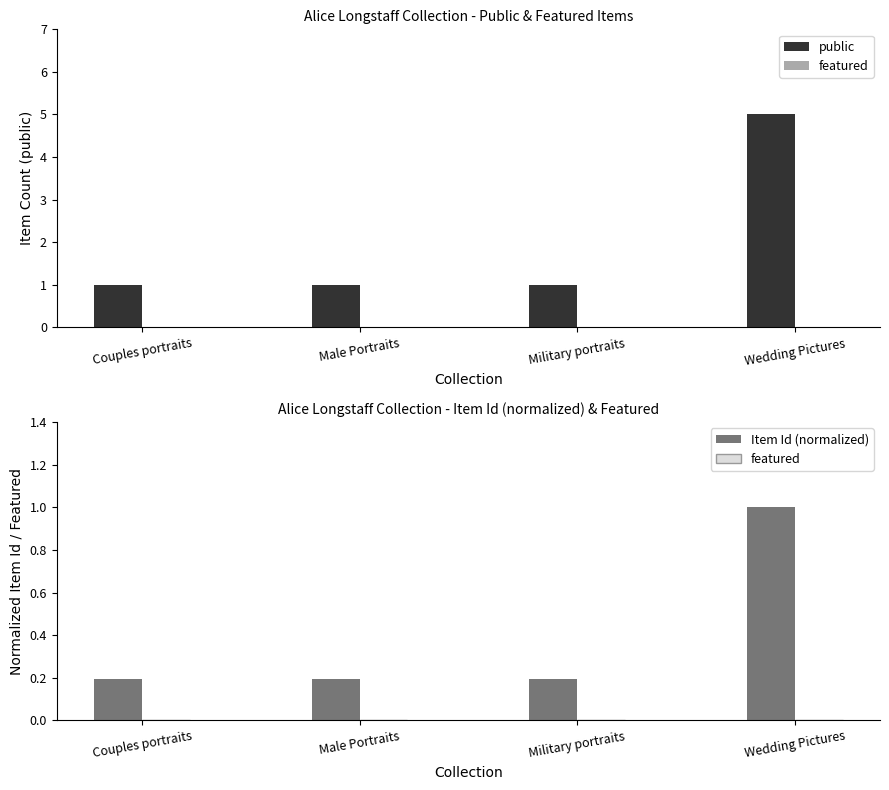

Which series has the largest total across all categories?

public